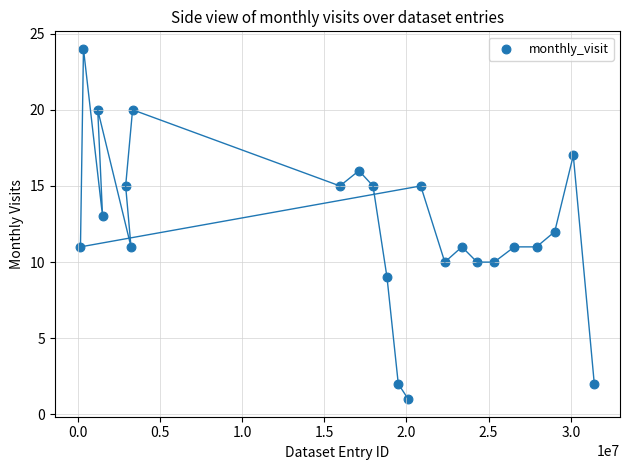

What is the range of X values (max minus min)?

31263273